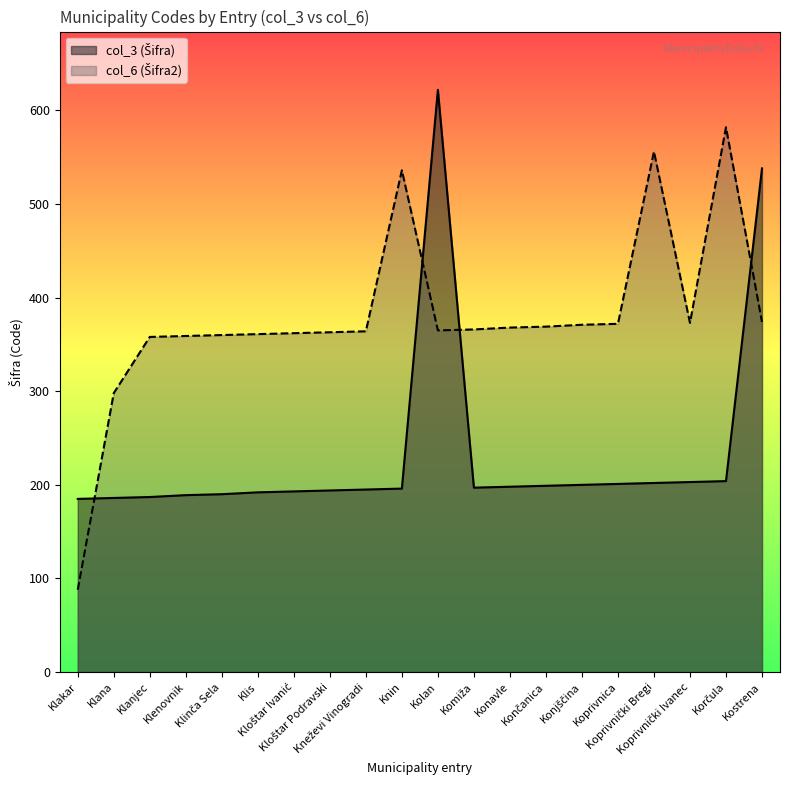

Rank the series by their maximum value, from lowest to highest.

col_6 (Šifra2), col_3 (Šifra)